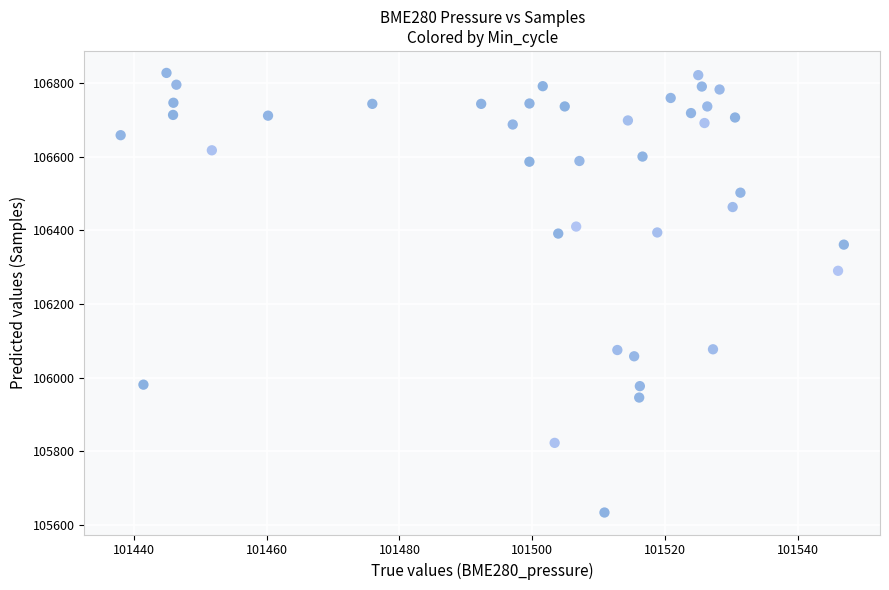

What Y value in the scatter plot is closest to 106230?

106290